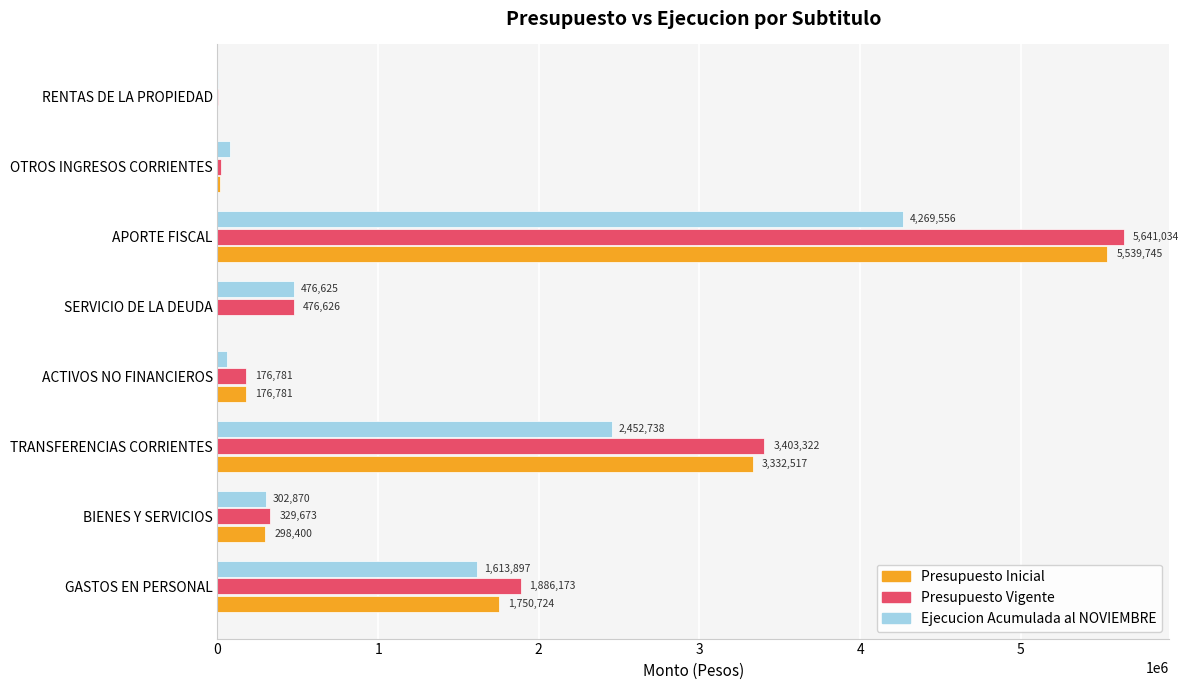

The Presupuesto Inicial series shows 2299031 at GASTOS EN PERSONAL. True or false?

False